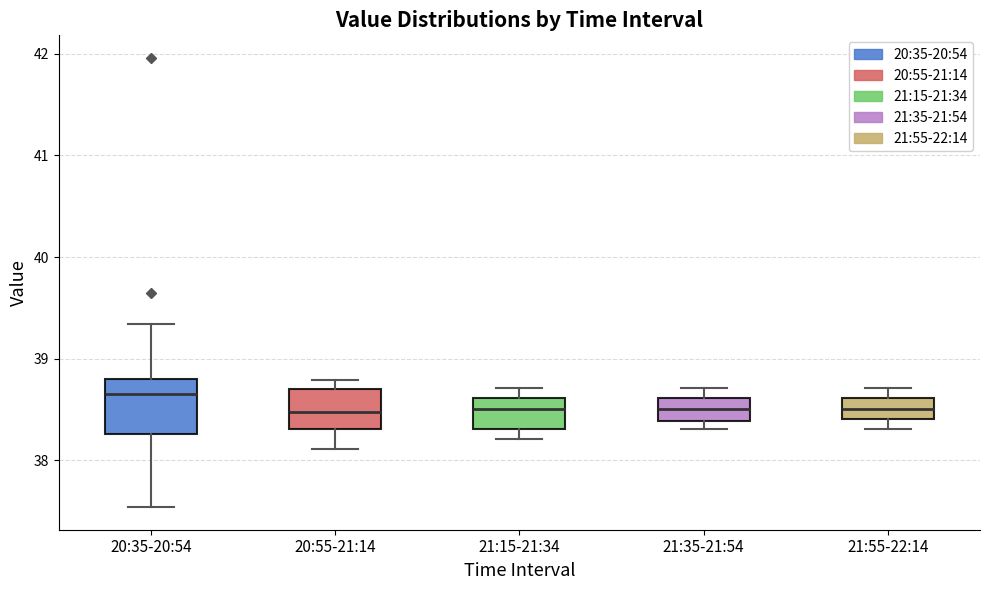

Which box is the tallest, from its lower edge to its upper edge?

20:35-20:54